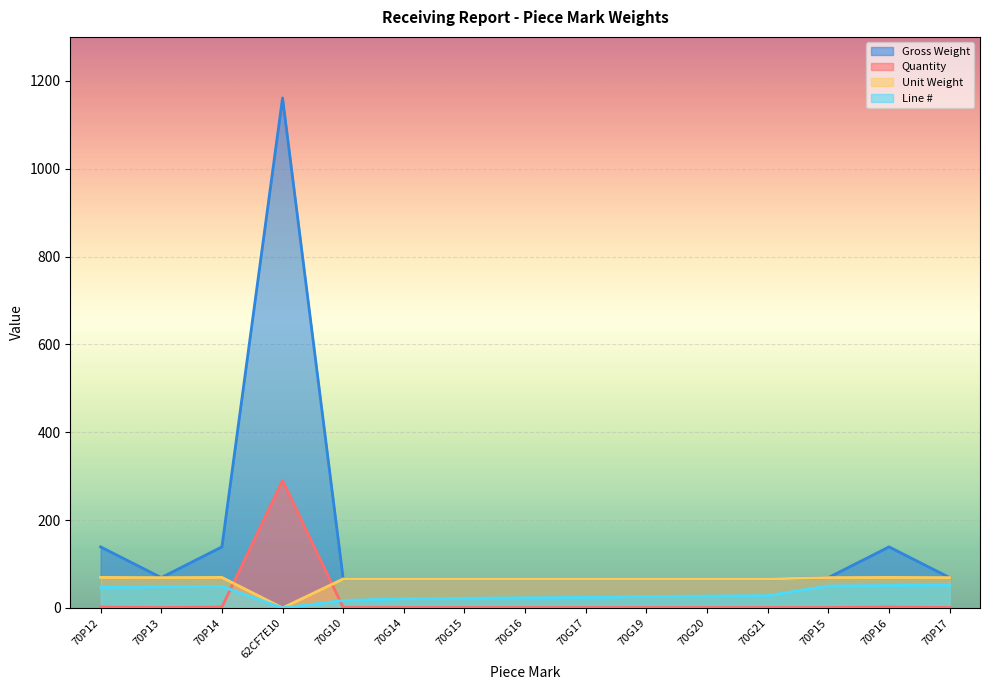

How many interior local valleys does the Line # series have?

1